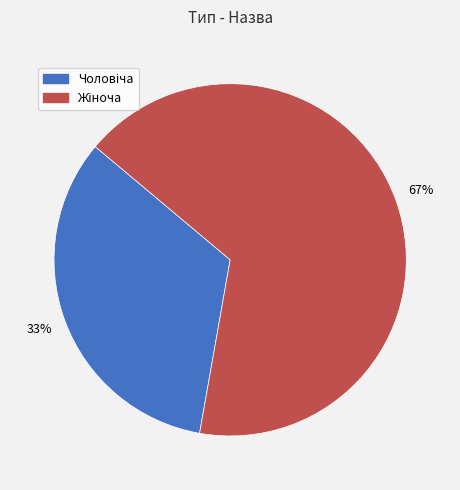

Does any single category account for the majority?

Yes